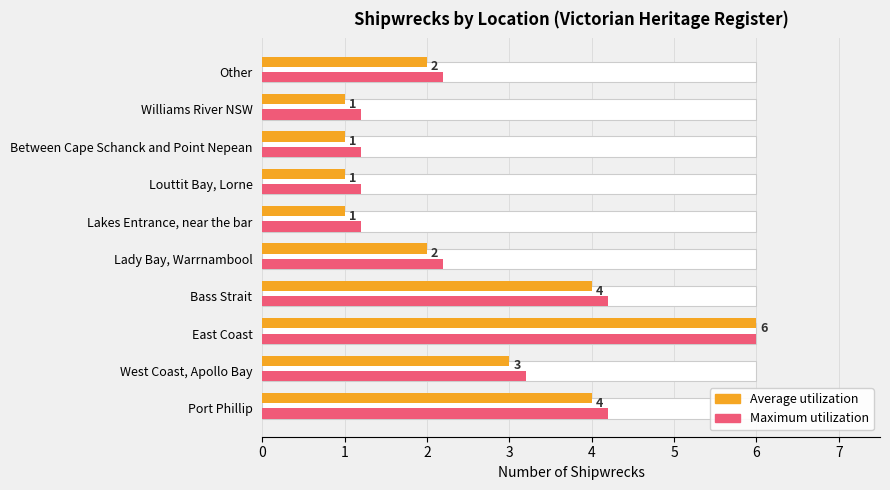

Reading left to right, transcribe all the data shown in this chart.

Average utilization: 4.0	3.0	6.0	4.0	2.0	1.0	1.0	1.0	1.0	2.0
Maximum utilization: 4.2	3.2	6.0	4.2	2.2	1.2	1.2	1.2	1.2	2.2